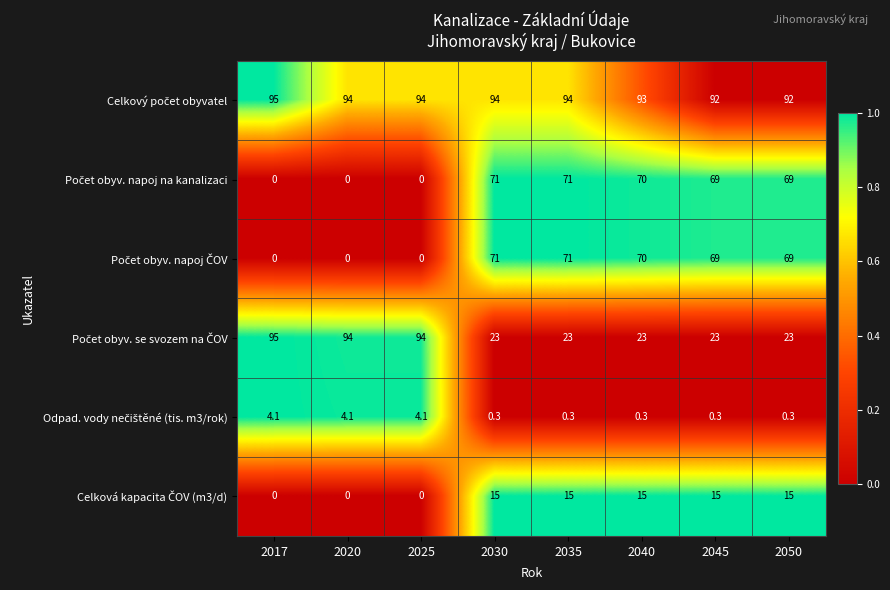

What is the difference between the highest and lowest values at 2030?

93.7